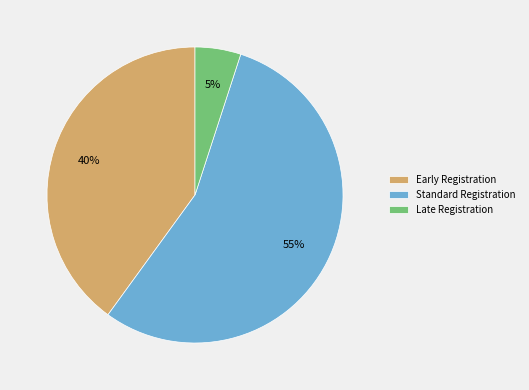

Combined, do Standard Registration and Late Registration account for over 50%?

Yes